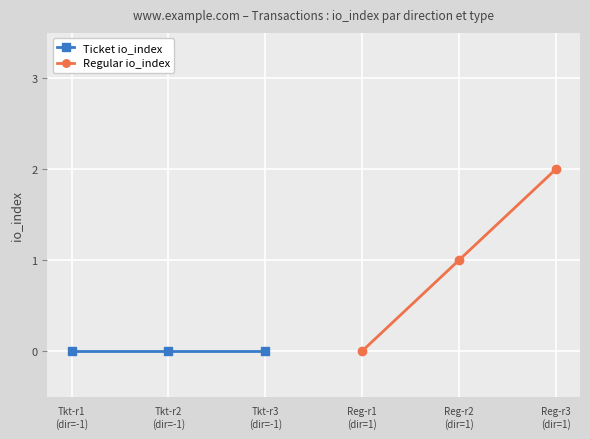

What is the label of the 1st point from the left?

Tkt-r1
(dir=-1)